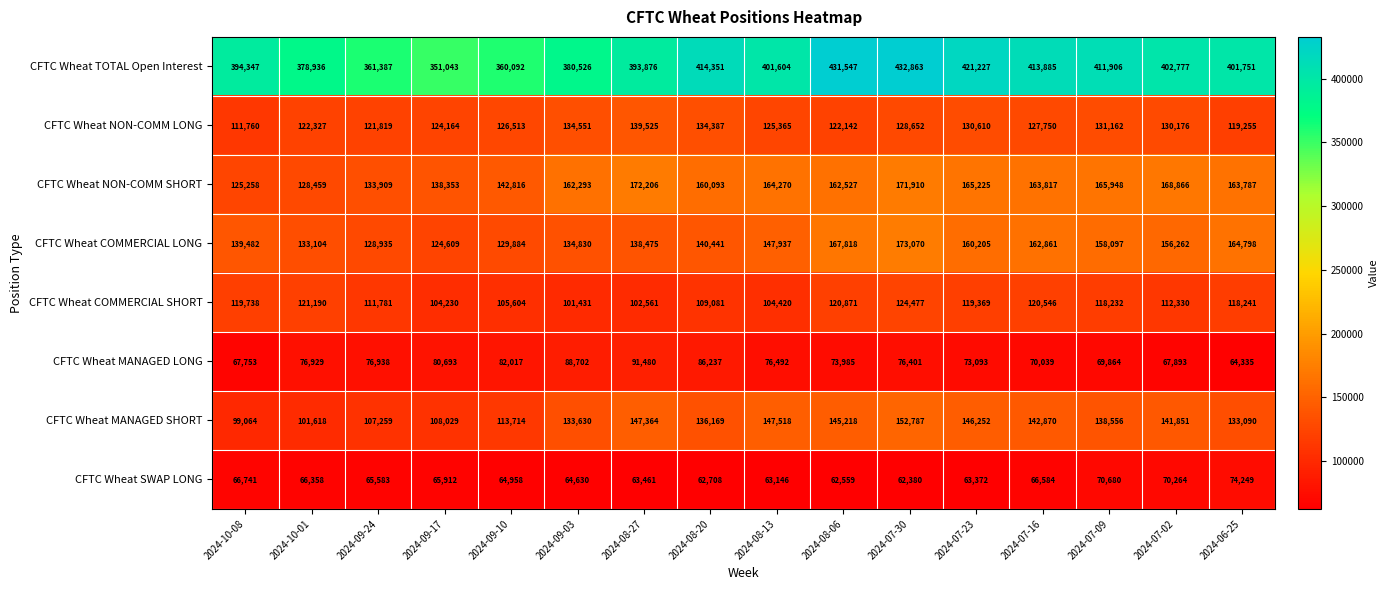

Which series has the largest total across all categories?

CFTC Wheat TOTAL Open Interest